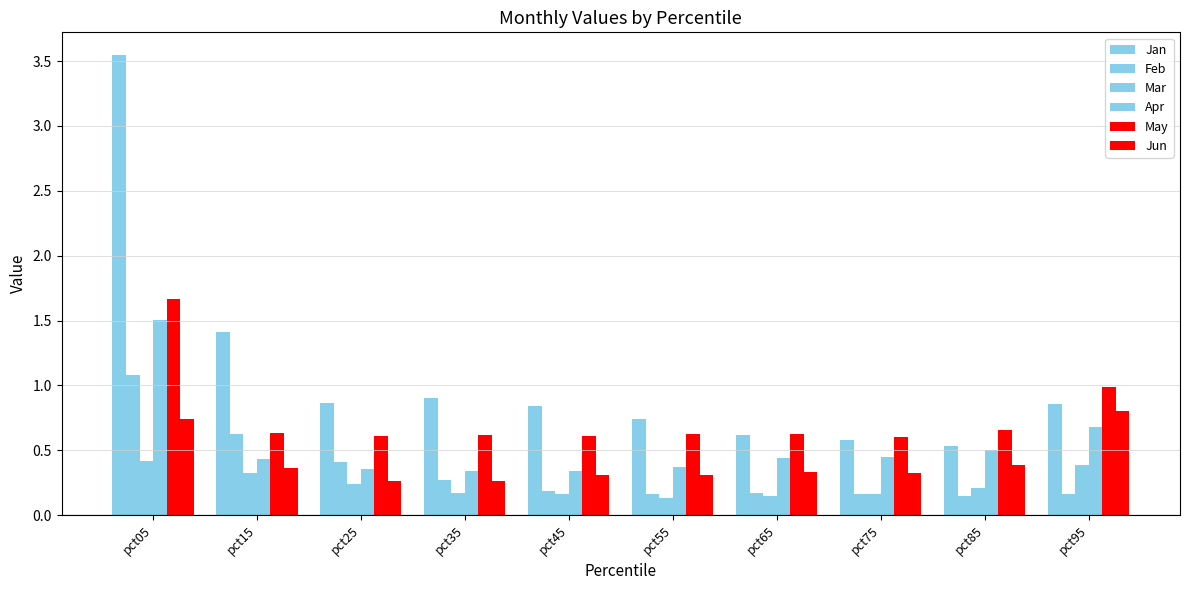

What is the sum of all Mar values?

2.4